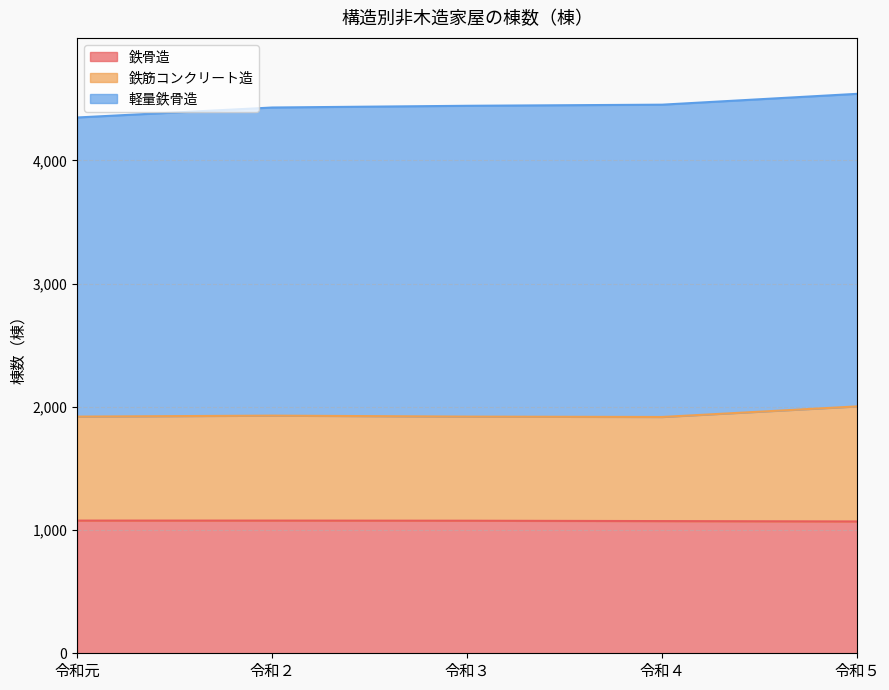

What is the total value across all series at 令和元?

4349